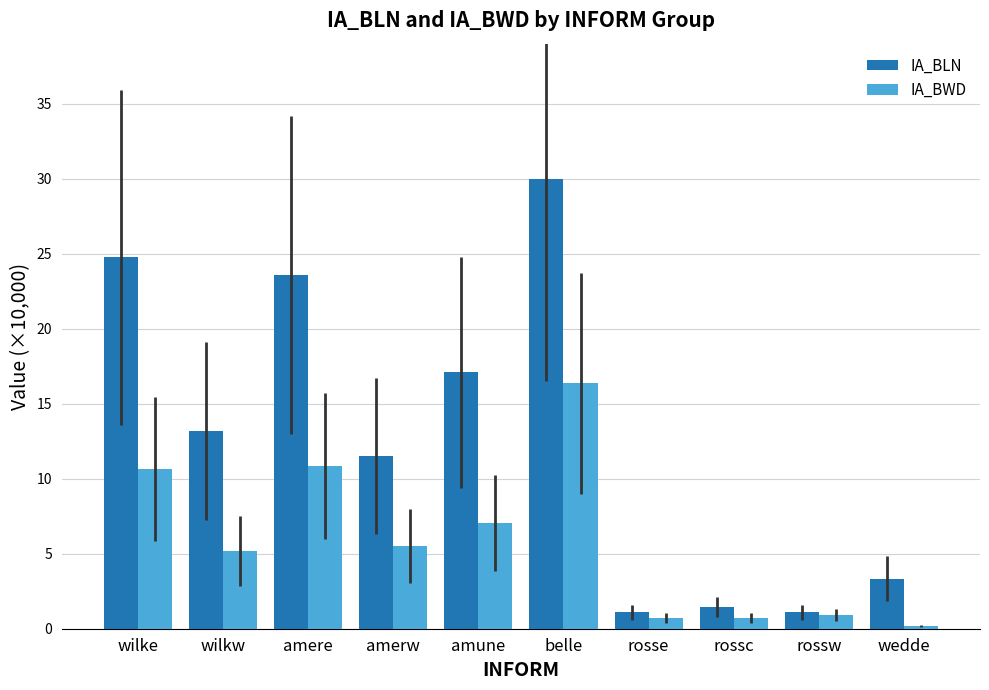

Between rossw and wedde, which series saw the biggest shift?

IA_BLN